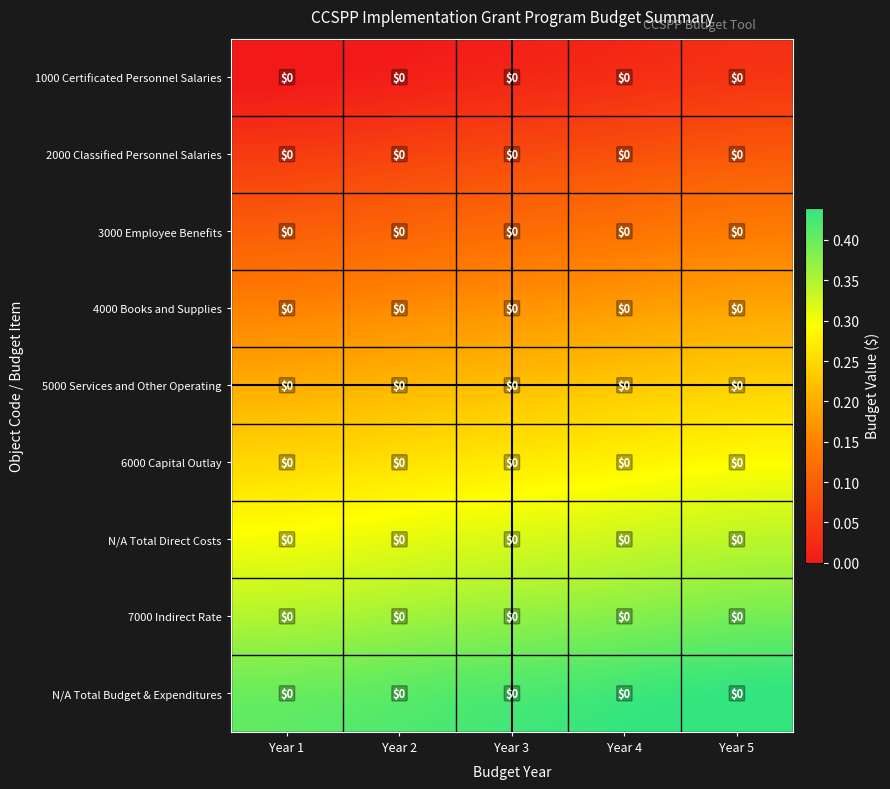

What is the difference between the highest and lowest values at Year 1?

0.4